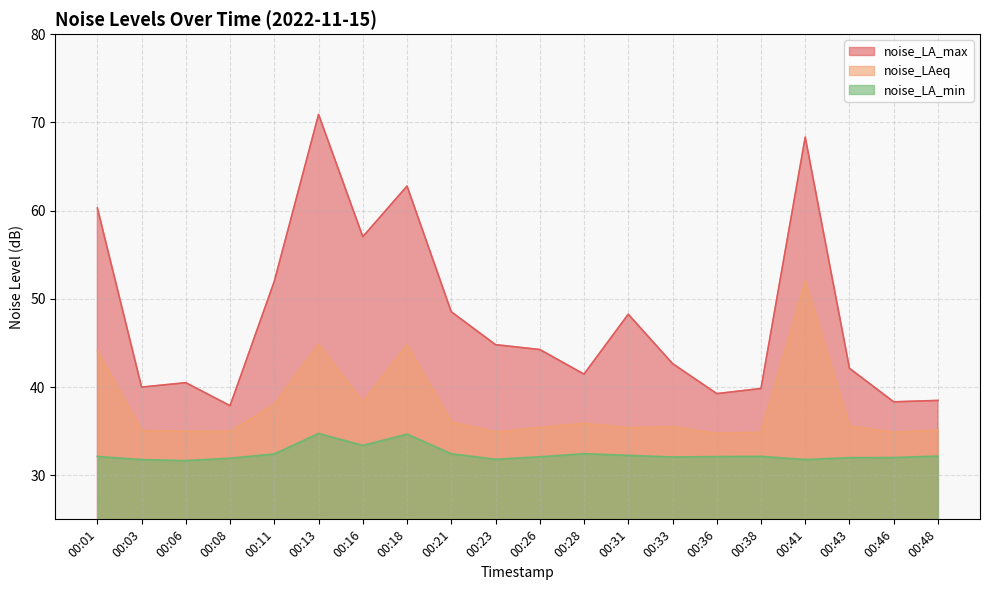

The value of noise_LA_max at 00:28 is 64.9. True or false?

False